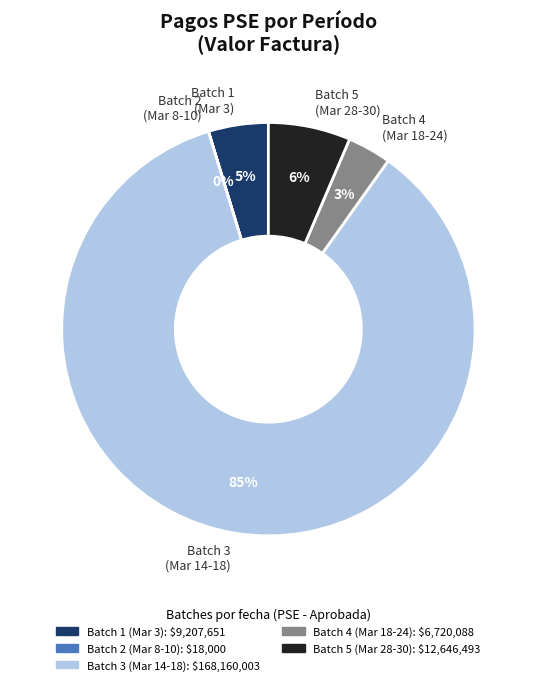

Is the sum of Batch 5 (Mar 28-30) and Batch 1 (Mar 3) greater than half?

No